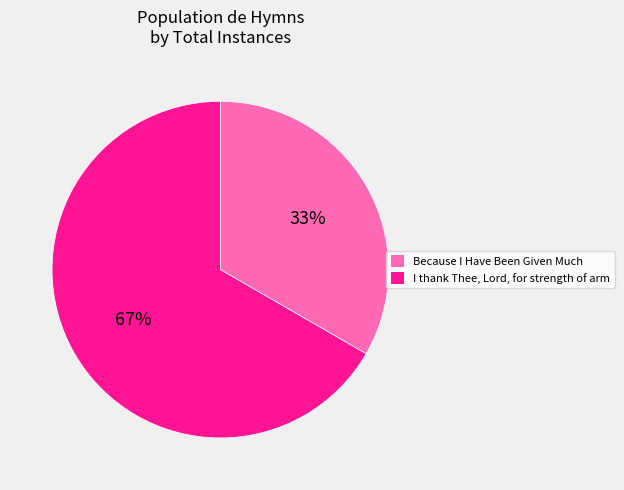

Rank the categories by value from highest to lowest.

I thank Thee, Lord, for strength of arm, Because I Have Been Given Much